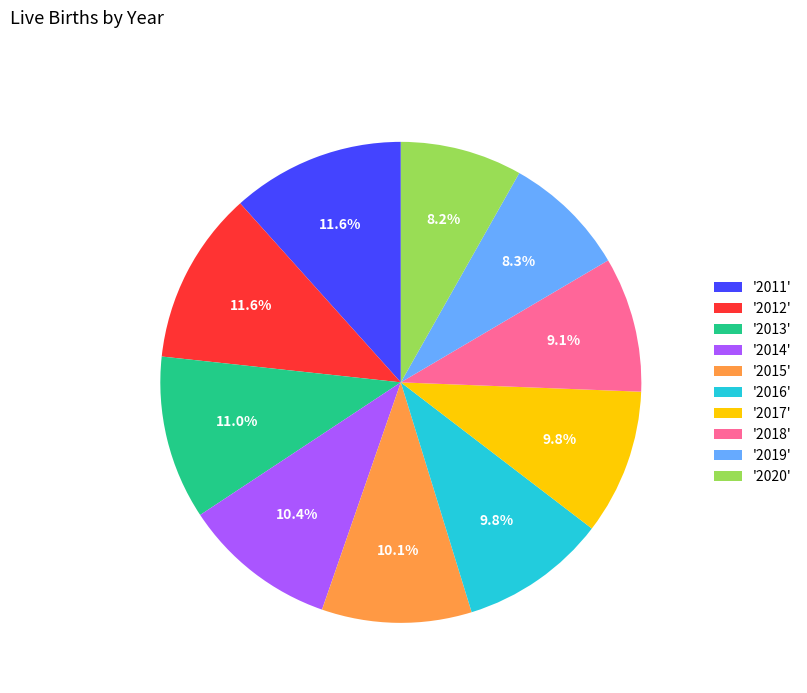

Is there a majority slice in this chart?

No